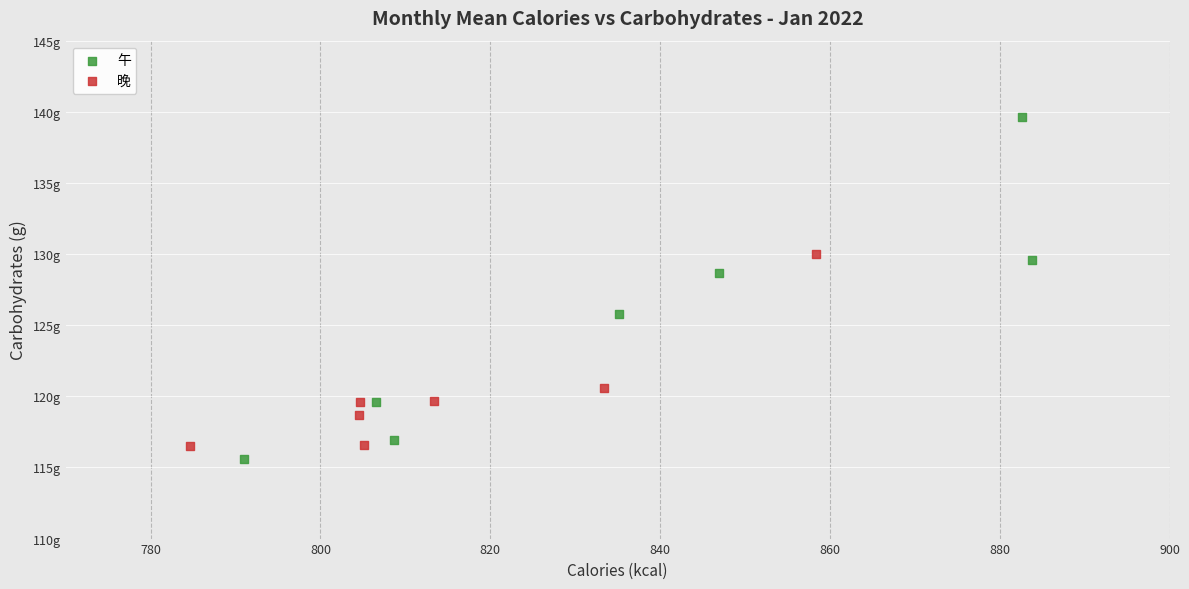

Which series contains the lowest Y value?

午